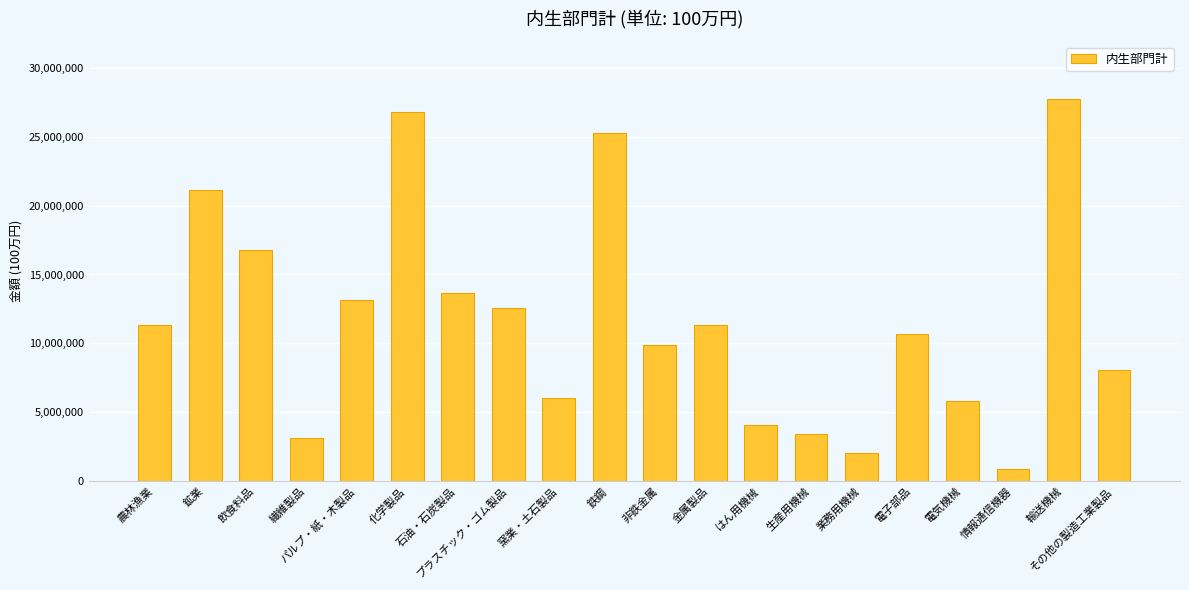

What position from the right is 繊維製品?

17